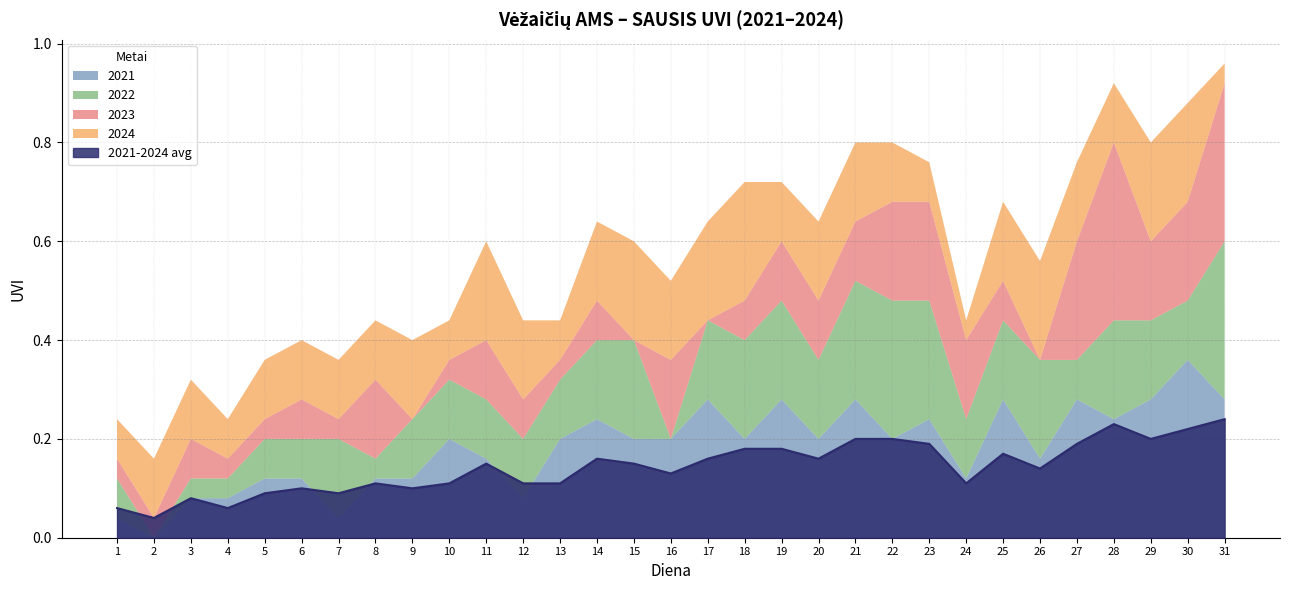

Does the chart display data point markers on the line(s)?

No